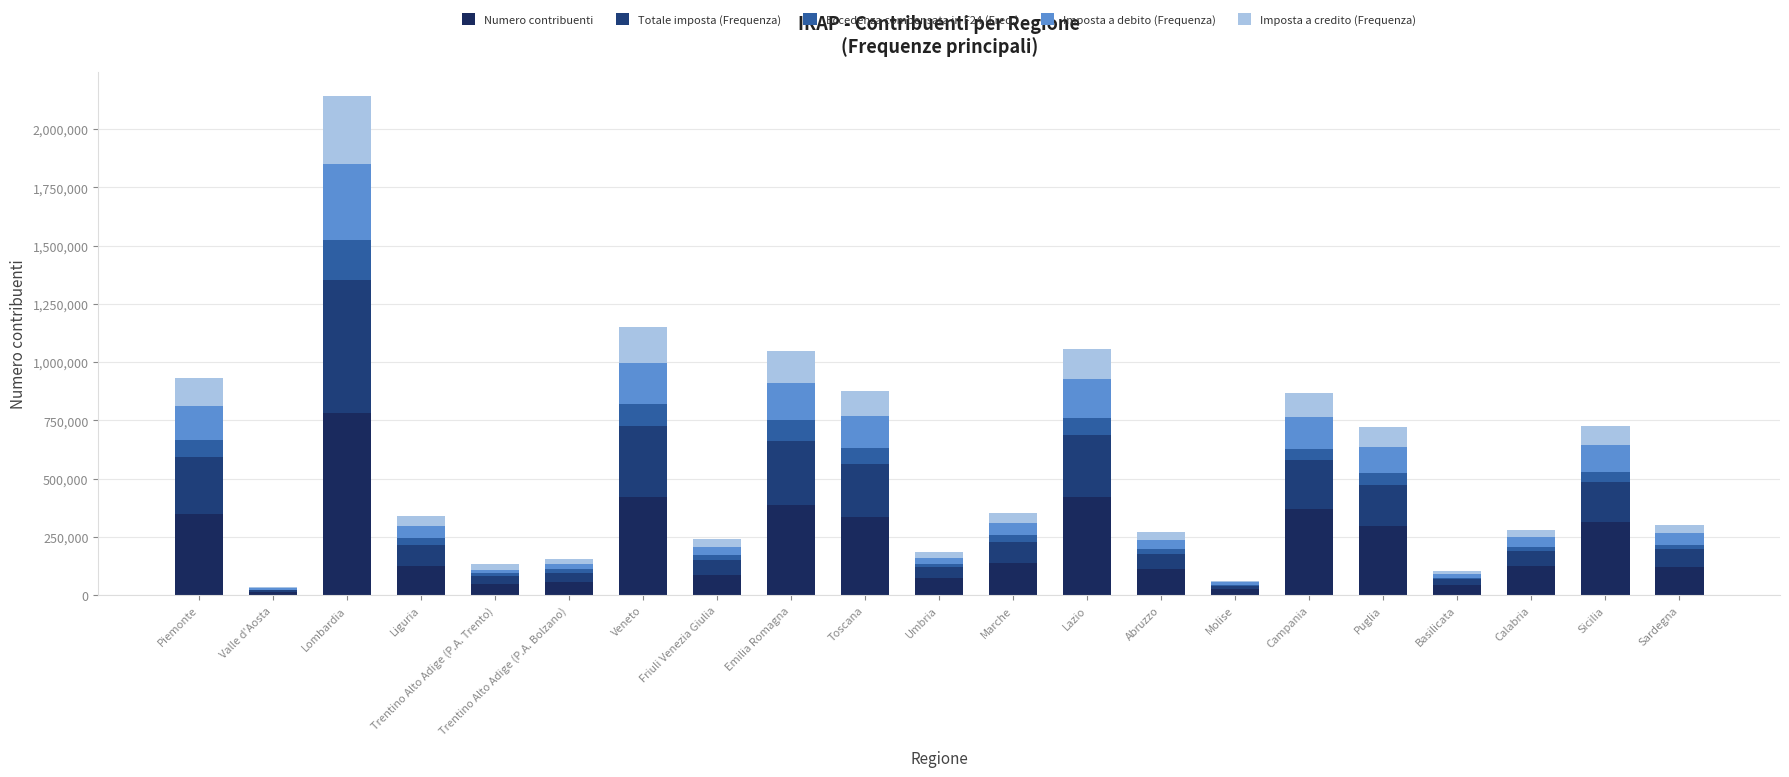

Which series has the largest total across all categories?

Numero contribuenti